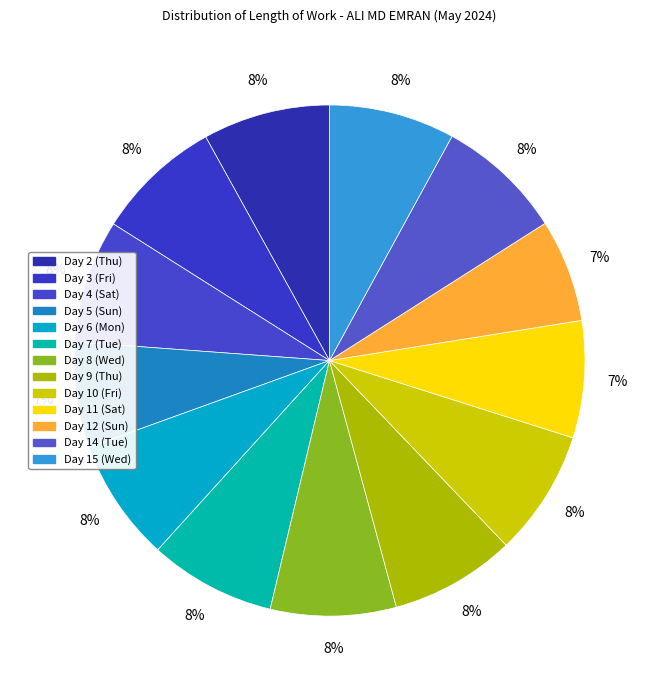

To the nearest percent, what is the combined percentage of Day 4 (Sat) and Day 11 (Sat)?

15%